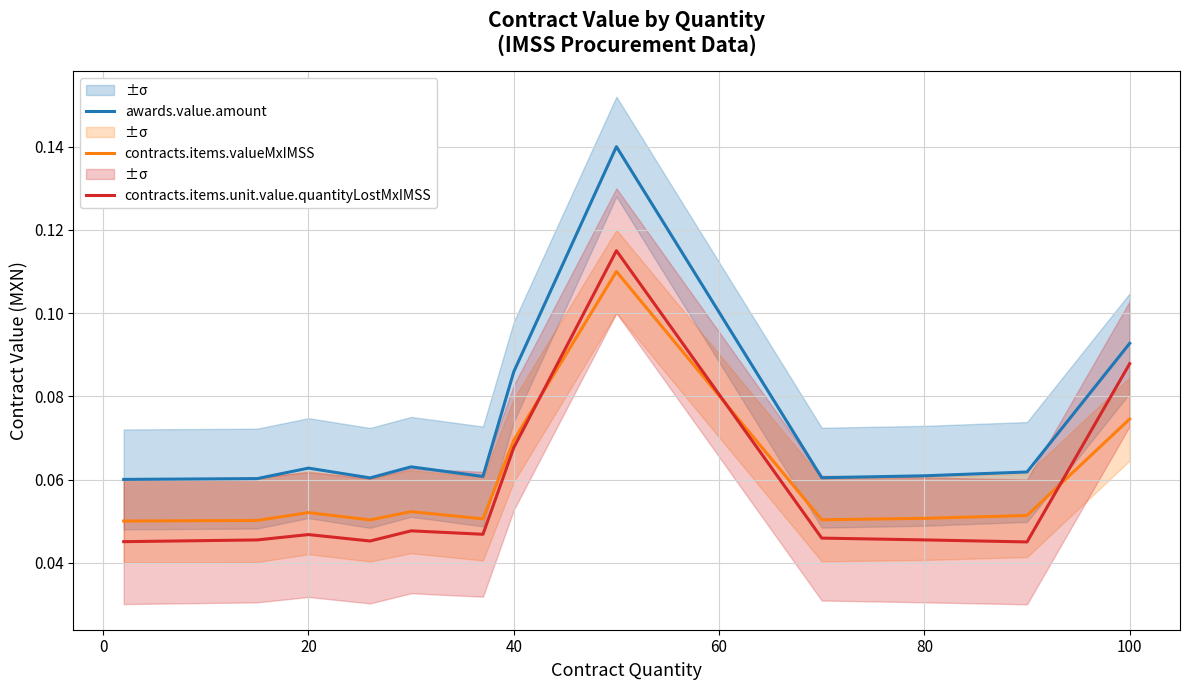

How many interior local valleys does the contracts.items.valueMxIMSS series have?

3